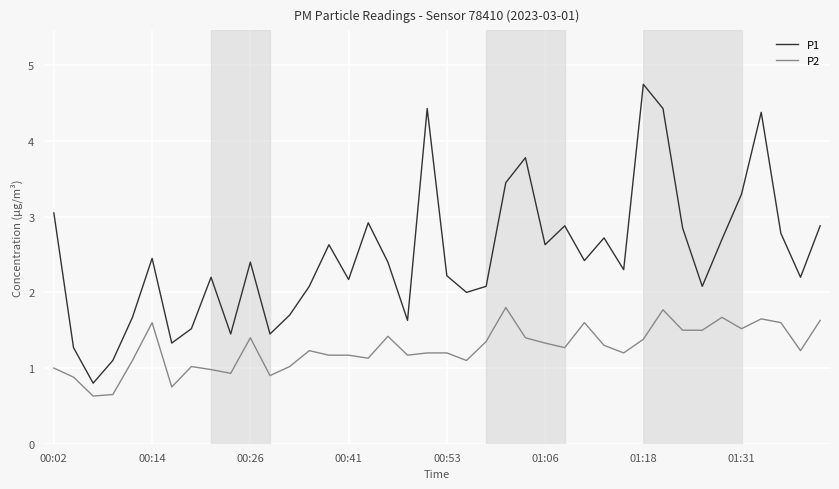

True or false: P1 and P2 intersect in this chart.

False